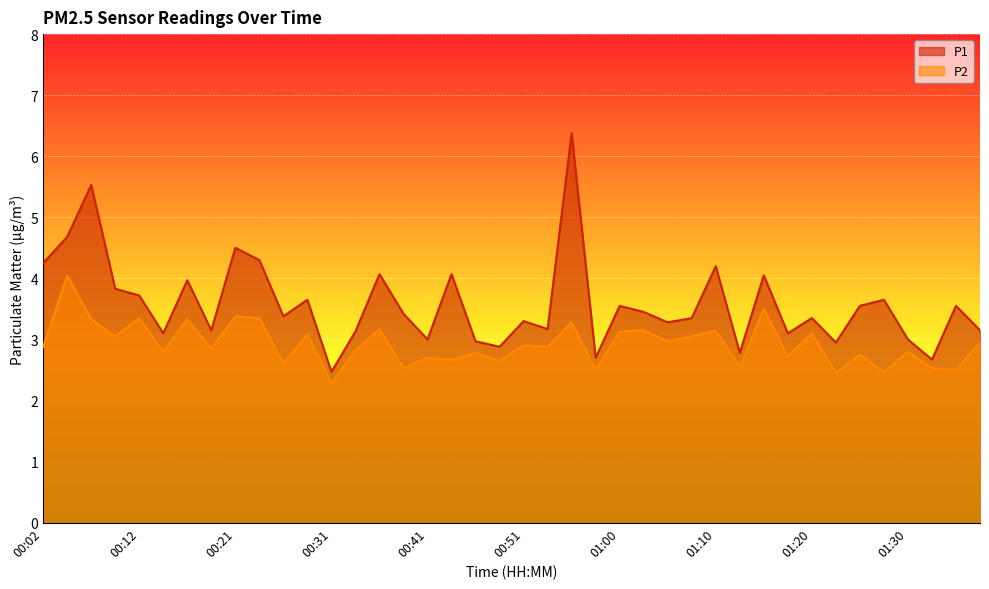

Count the number of data series in this chart.

2